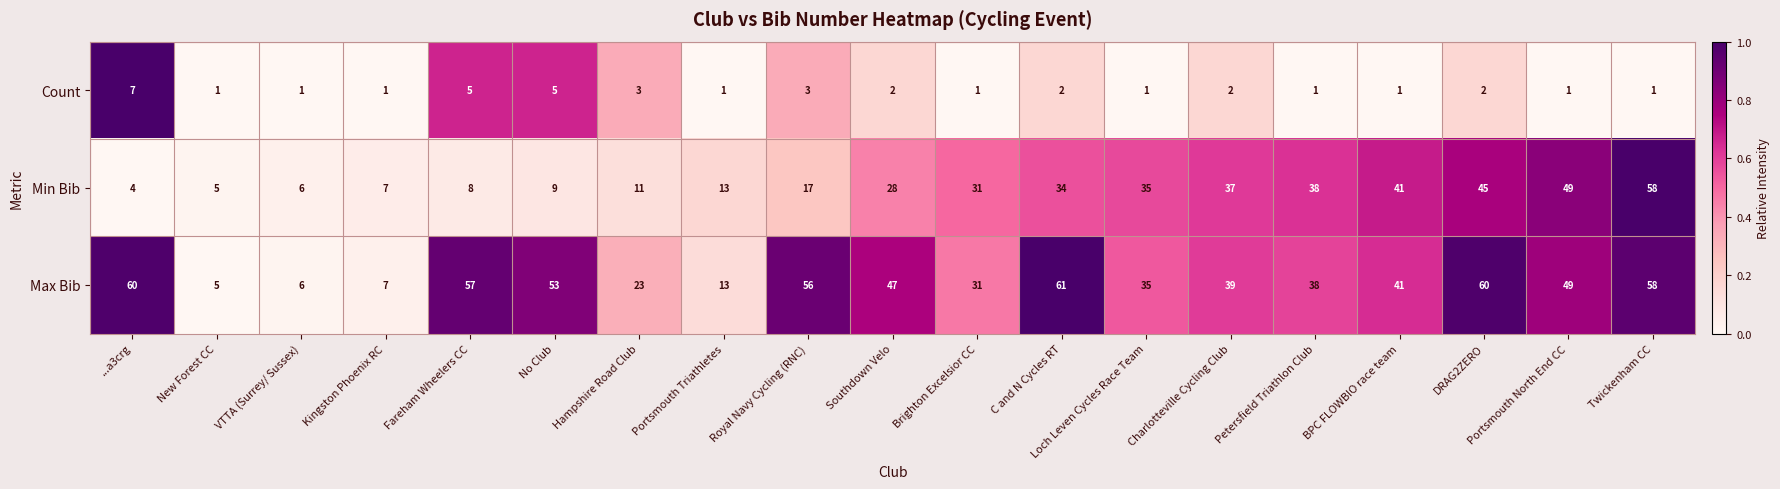

How many Count values are between 1 and 3?

16